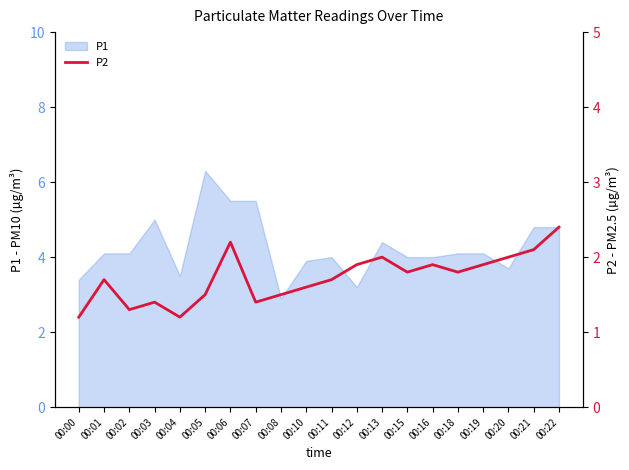

Is it true that P1 equals 4.8 at 00:22?

True